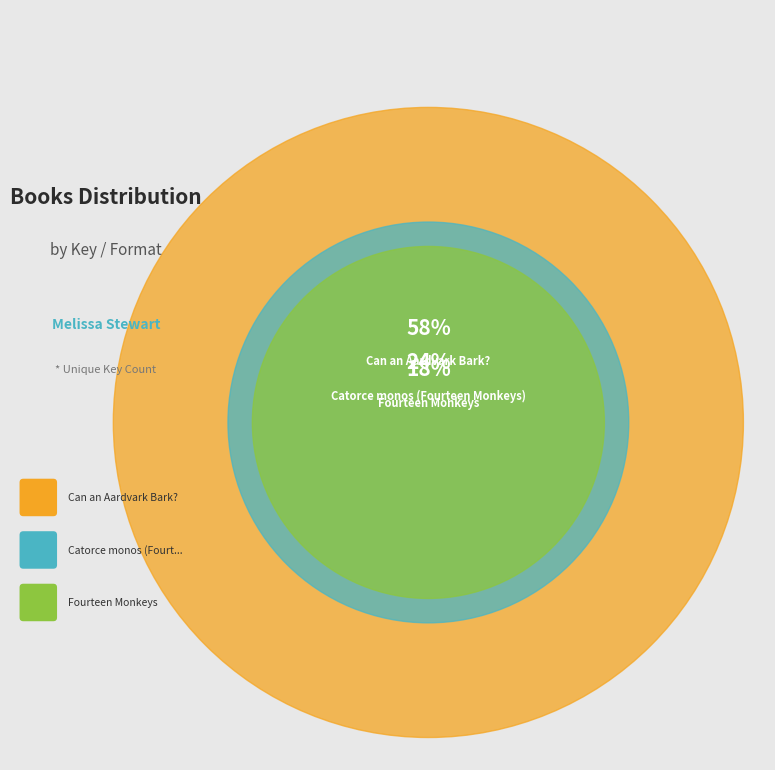

To the nearest percent, what portion does Fourteen Monkeys represent?

18%